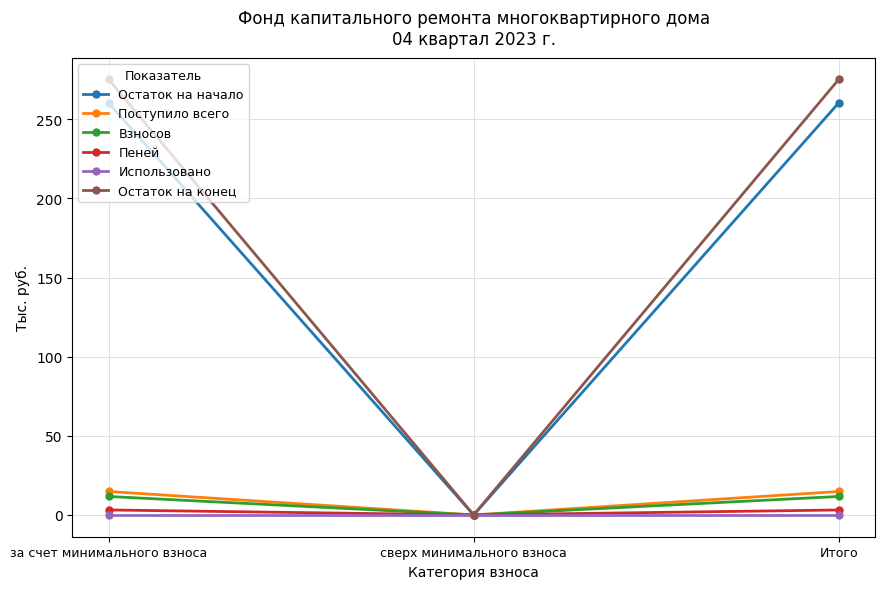

What is the sum of the Поступило всего values at Итого and сверх минимального взноса?

14.8